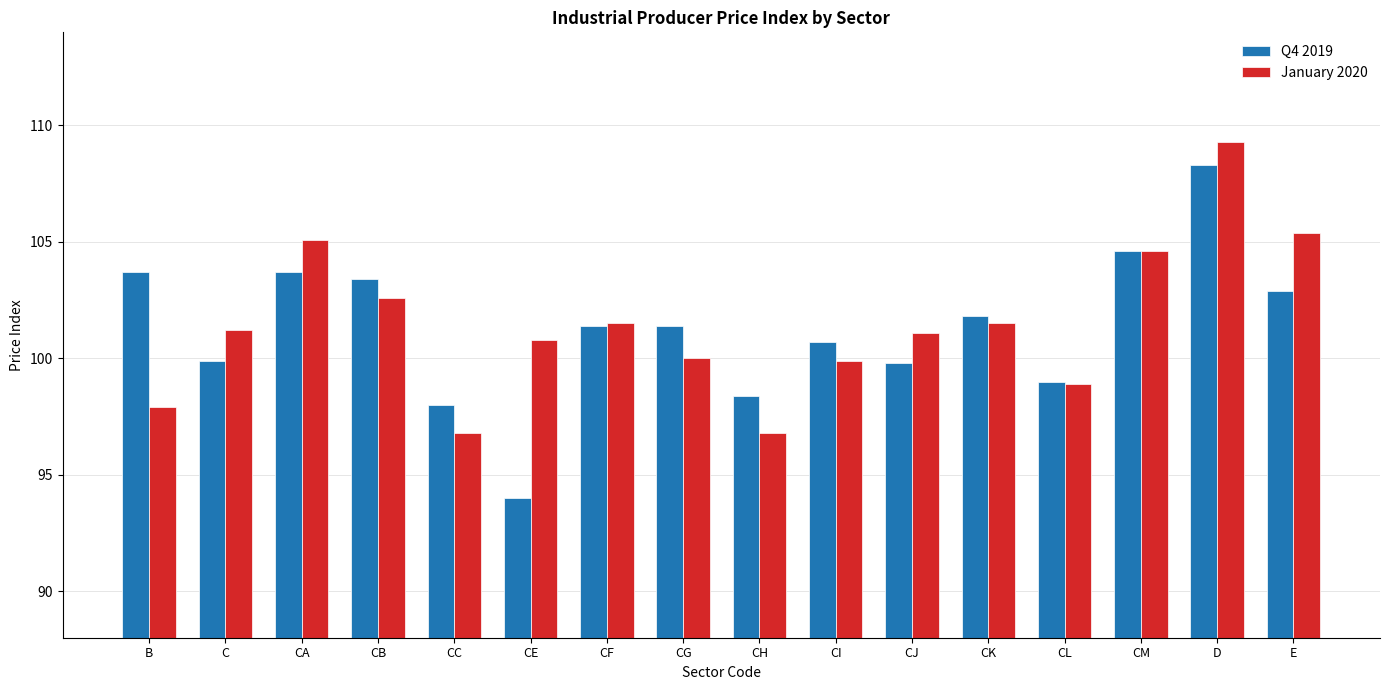

Count the number of data series in this chart.

2